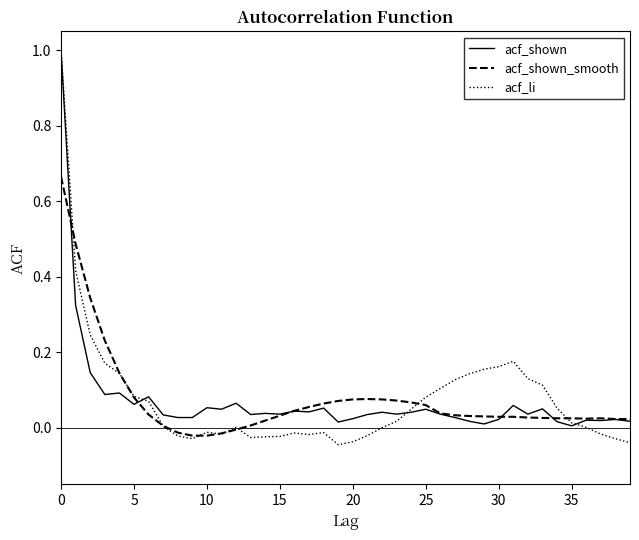

What is the maximum value shown in the chart?

1.0